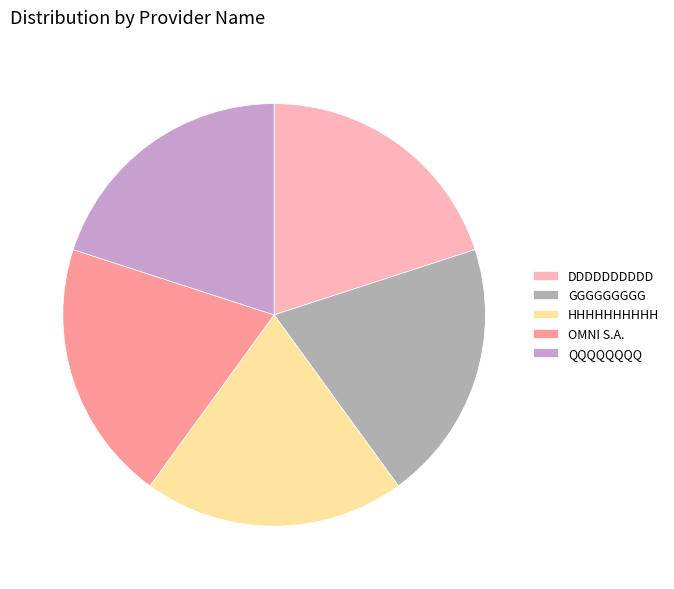

True or false: QQQQQQQQ accounts for 28% of the total.

False